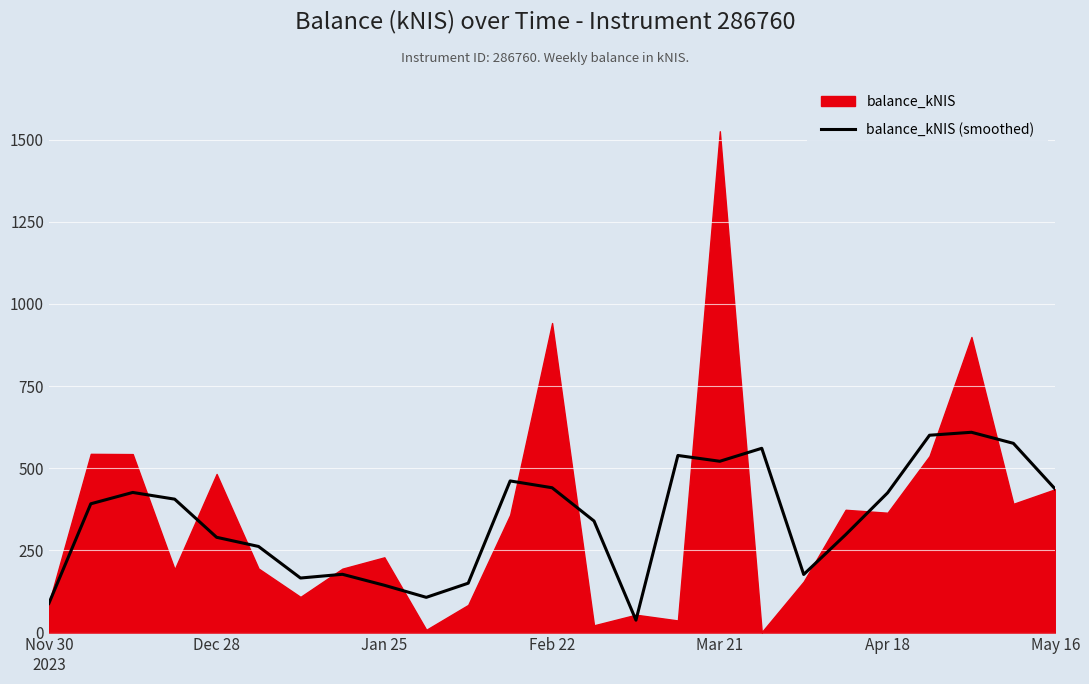

What is the lowest value of the balance_kNIS (smoothed) series?

37.7